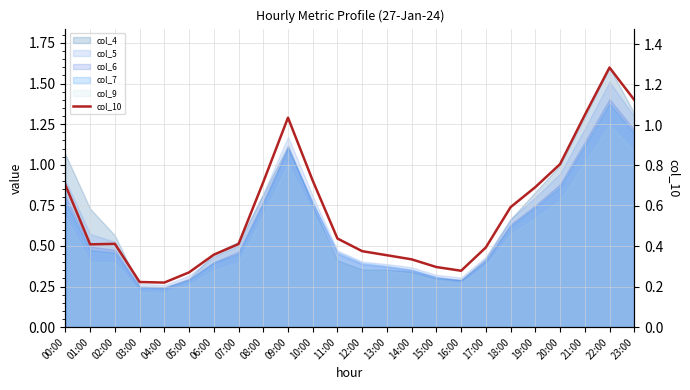

Which has a higher value, 02:00 or 06:00?

02:00